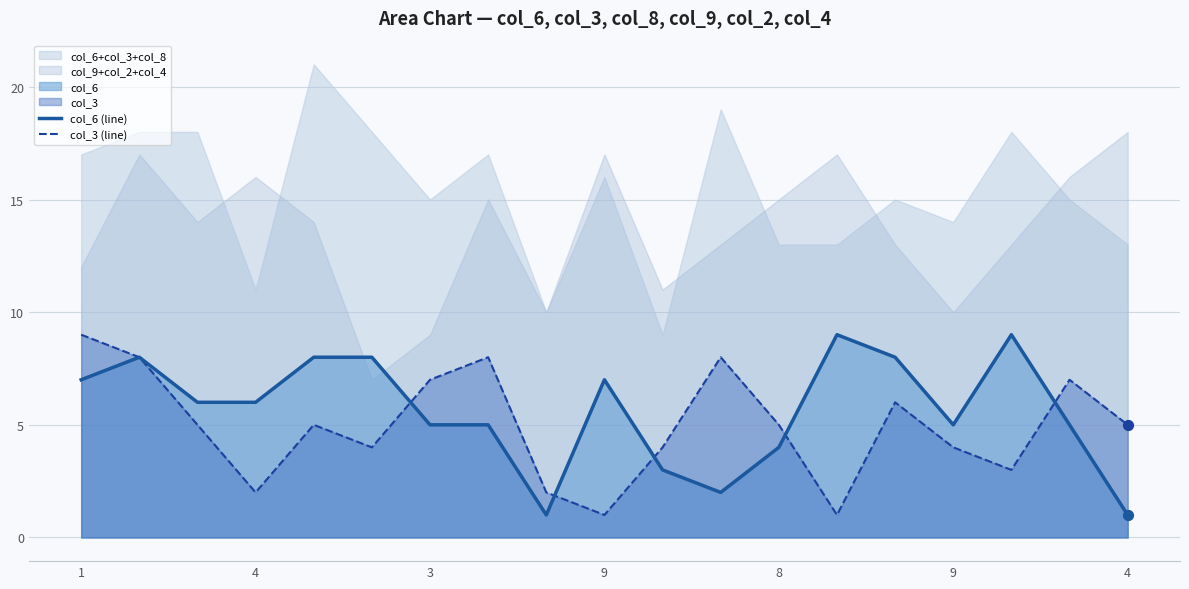

What is the total value across all series at 7?

13